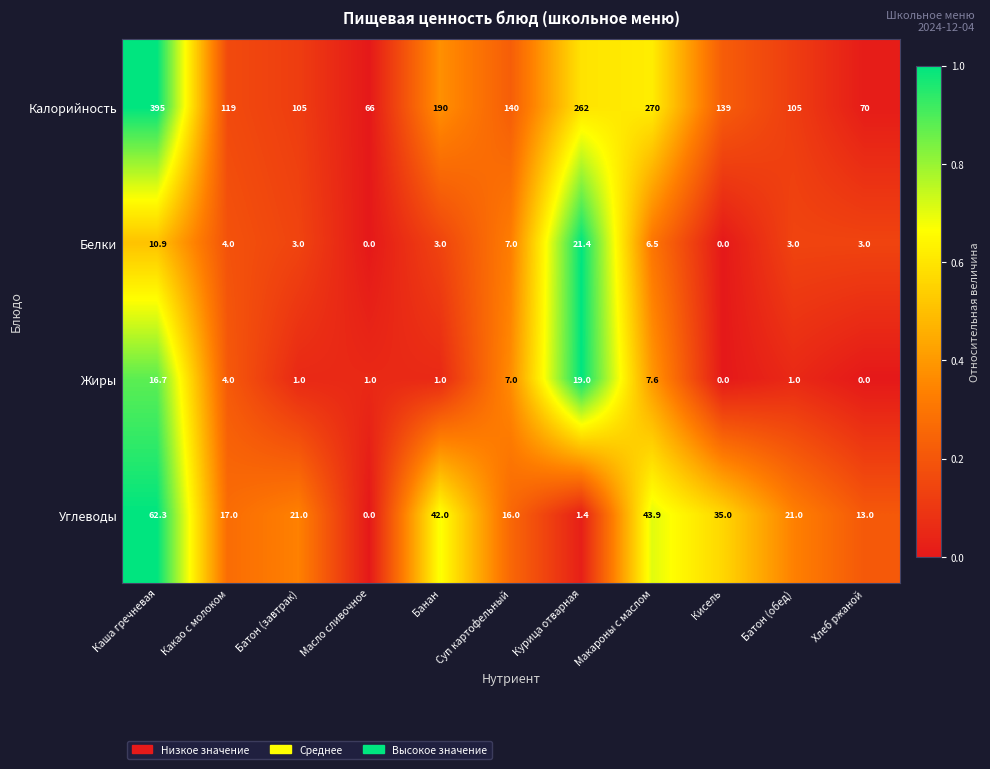

Which series has the largest total across all categories?

Калорийность